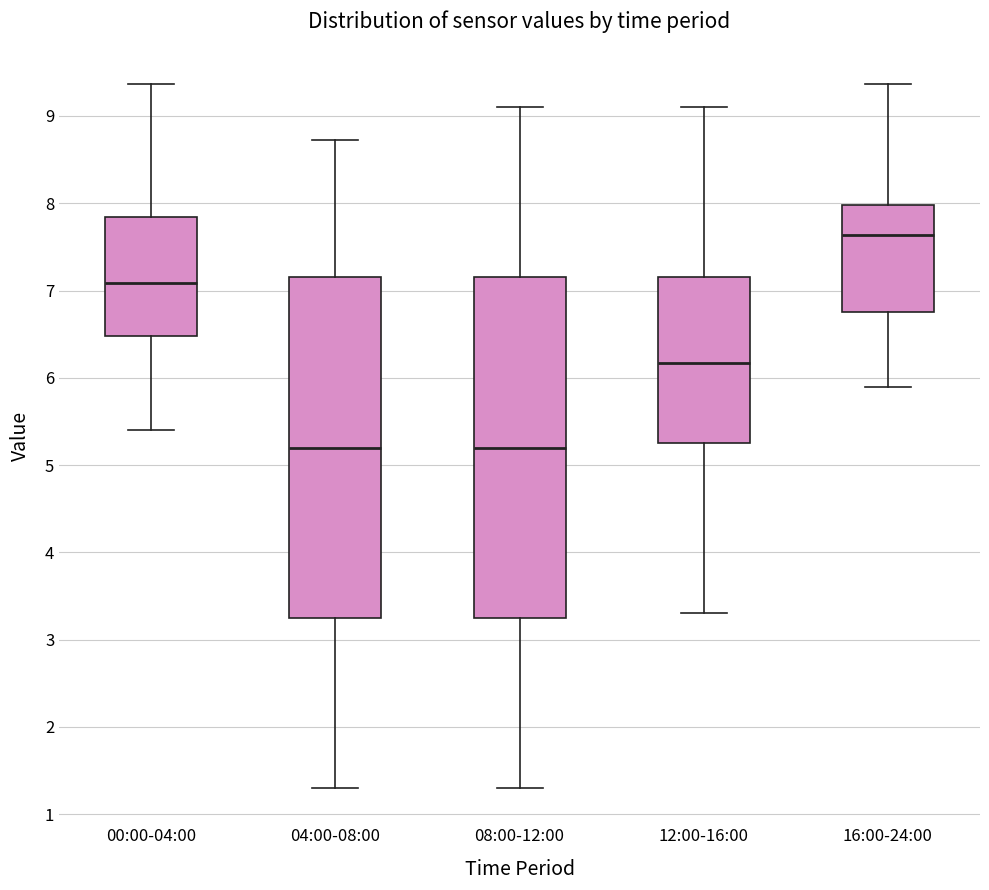

Reading left to right, read every box against the y-axis: the position of its median line, the range the box covers, and the ends of its whiskers. The values are not printed on the chart, so give them approximately, as read against the axis.

00:00-04:00: median 7.1, box 6.5 to 7.8, whiskers 5.4 to 9.4
04:00-08:00: median 5.2, box 3.3 to 7.2, whiskers 1.3 to 8.7
08:00-12:00: median 5.2, box 3.3 to 7.2, whiskers 1.3 to 9.1
12:00-16:00: median 6.2, box 5.3 to 7.2, whiskers 3.3 to 9.1
16:00-24:00: median 7.6, box 6.8 to 8.0, whiskers 5.9 to 9.4